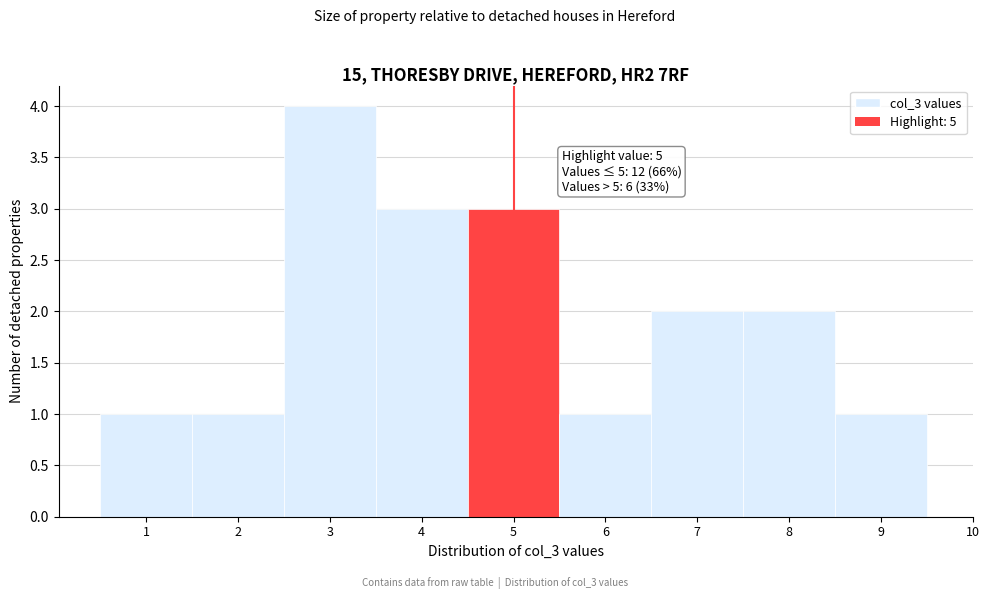

Reading left to right, what are all the values shown in this chart?

1=1	2=1	3=4	4=3	5=3	6=1	7=2	8=2	9=1